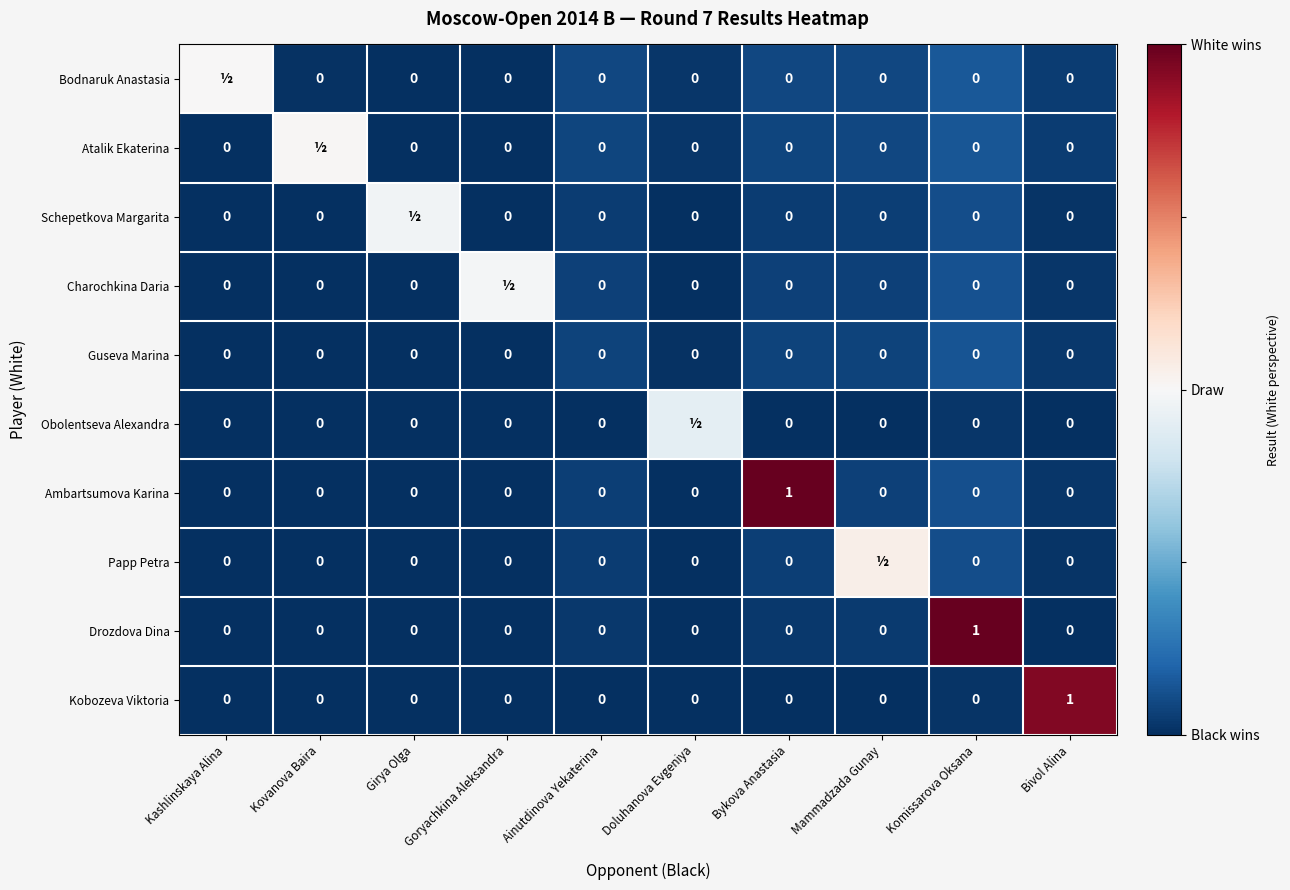

At which category is the sum across all series the highest?

Komissarova Oksana